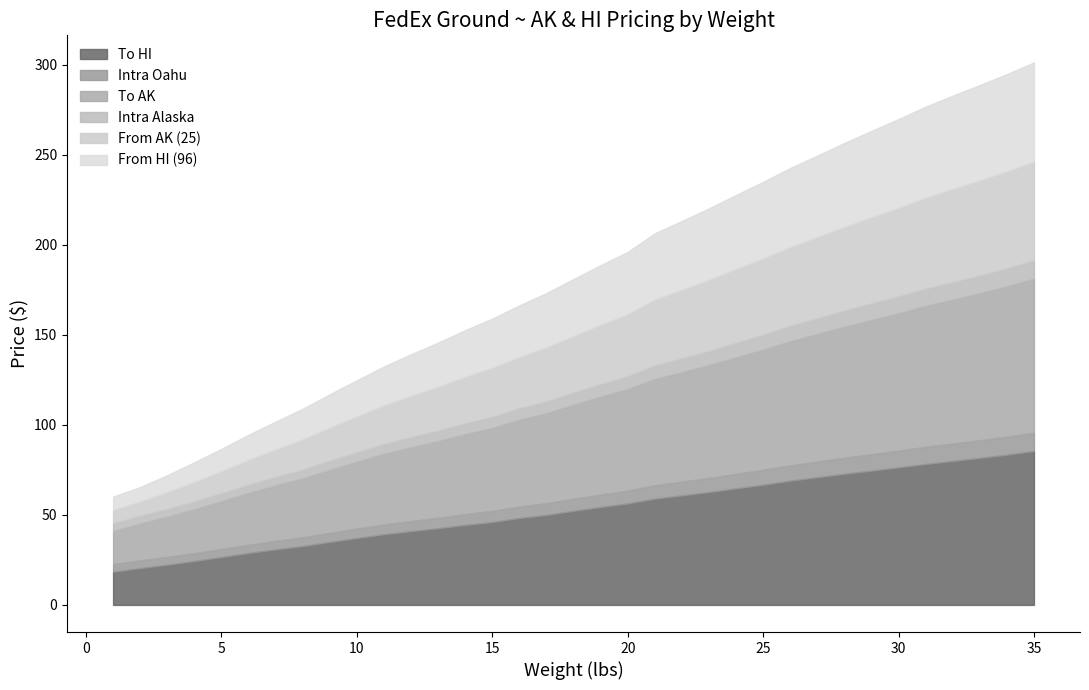

Rank the series at 28 from highest to lowest value.

To HI, To AK, From AK (25), From HI (96), Intra Oahu, Intra Alaska